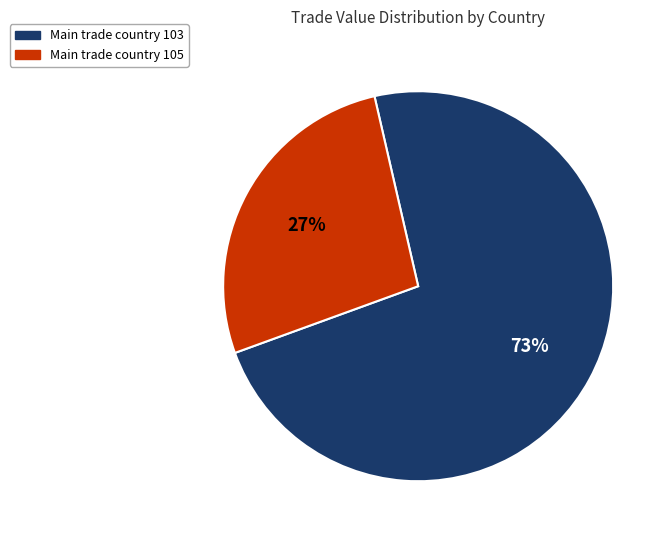

Does any single category account for the majority?

Yes